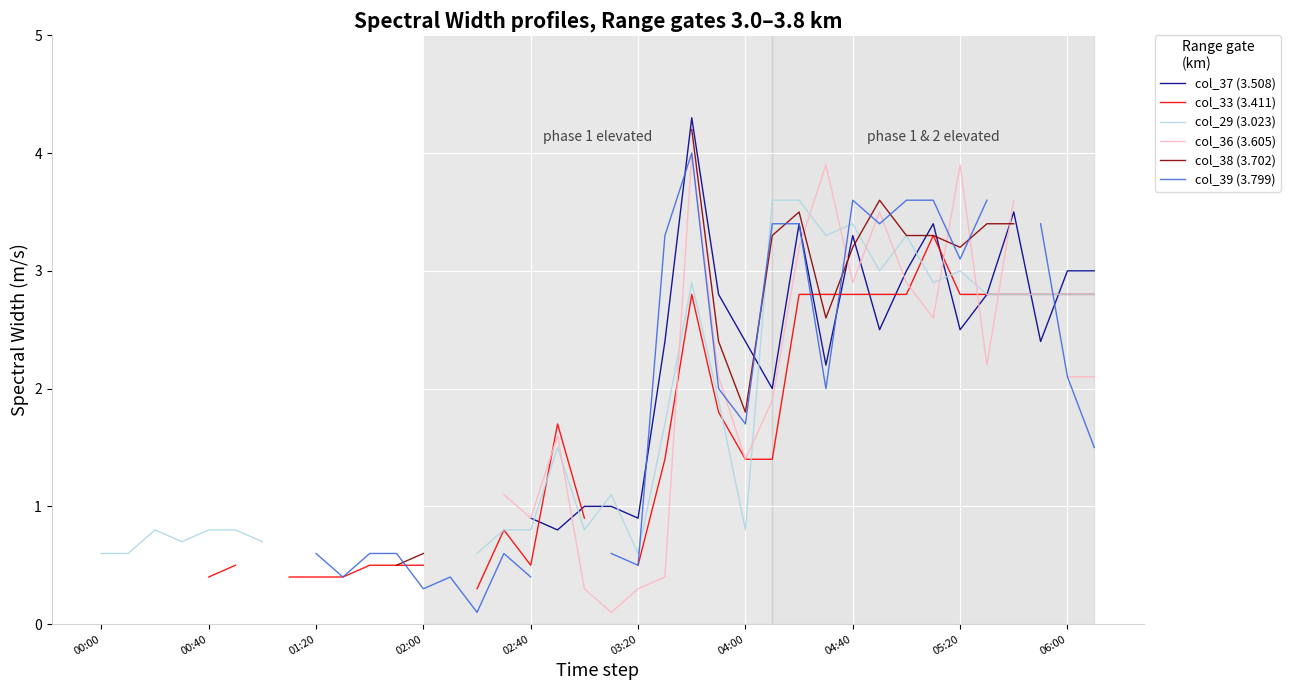

Between 25 and 16, which is larger?

25